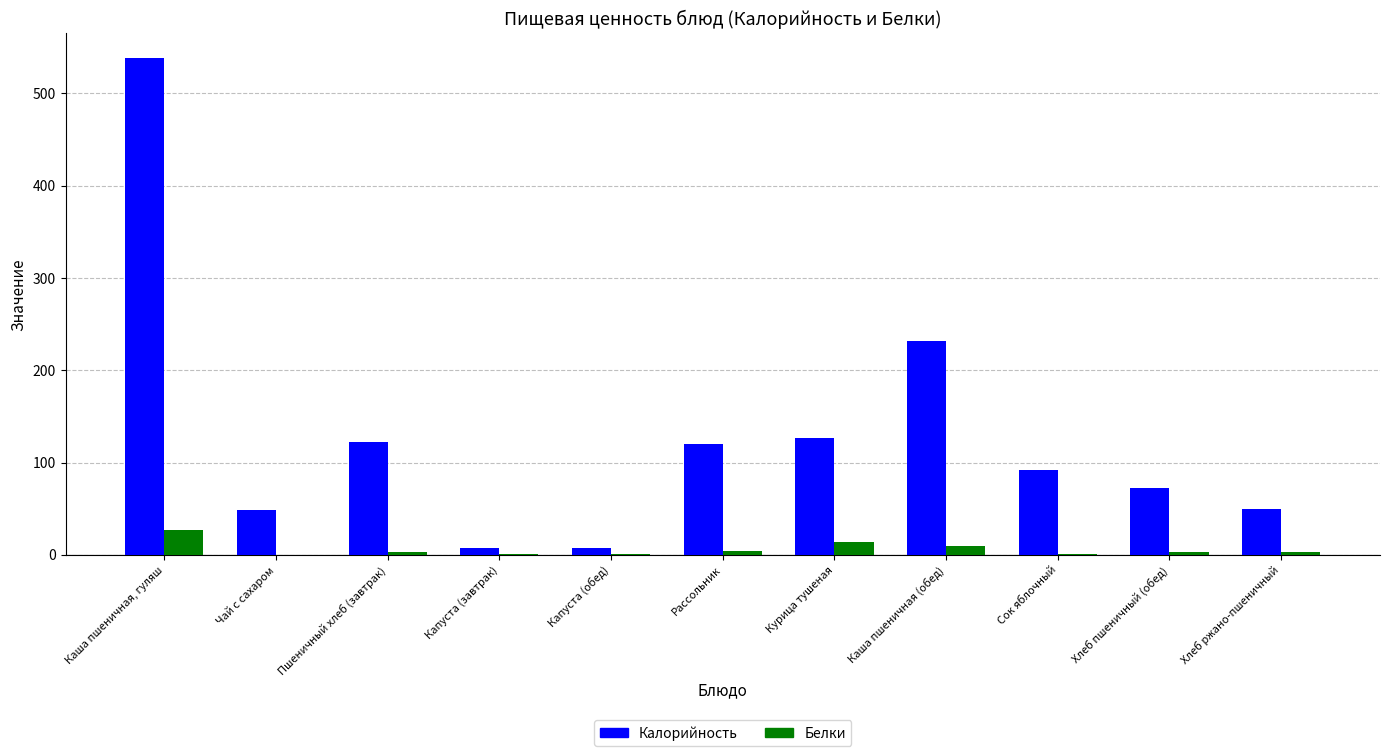

Is the value of Белки at Каша пшеничная (обед) greater than the value of Калорийность at Каша пшеничная, гуляш?

No